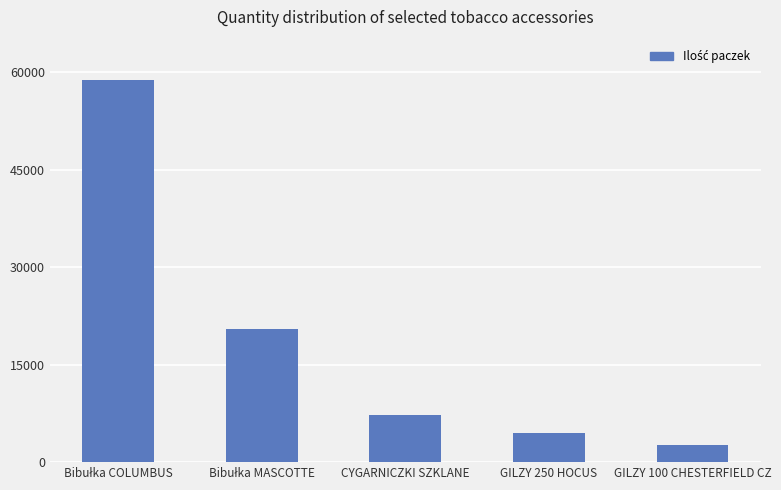

What is the difference between the maximum and minimum values?

56232